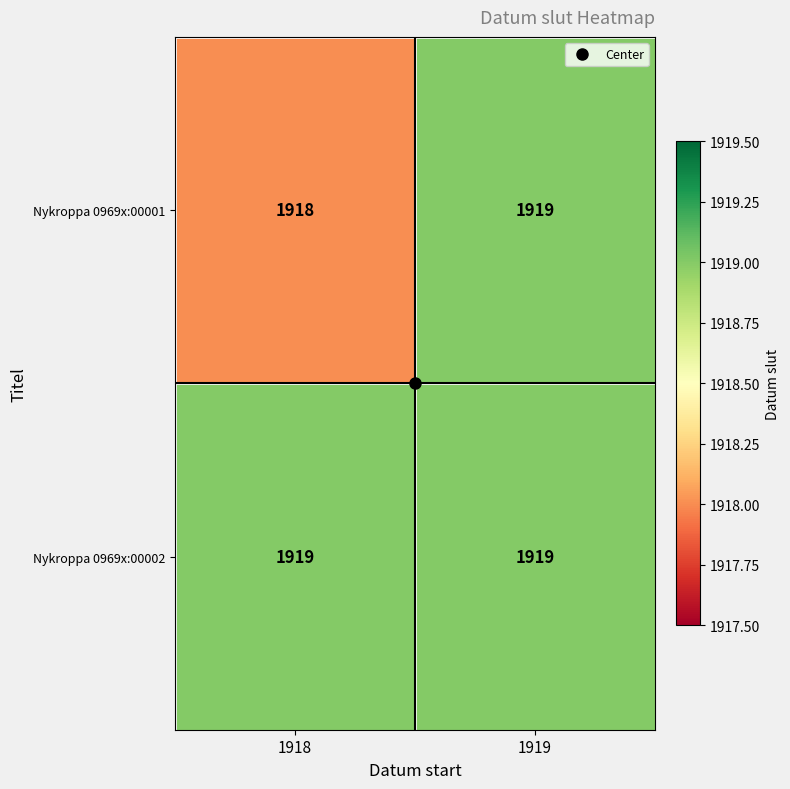

The Nykroppa 0969x:00001 series shows 1919 at 1919. True or false?

True